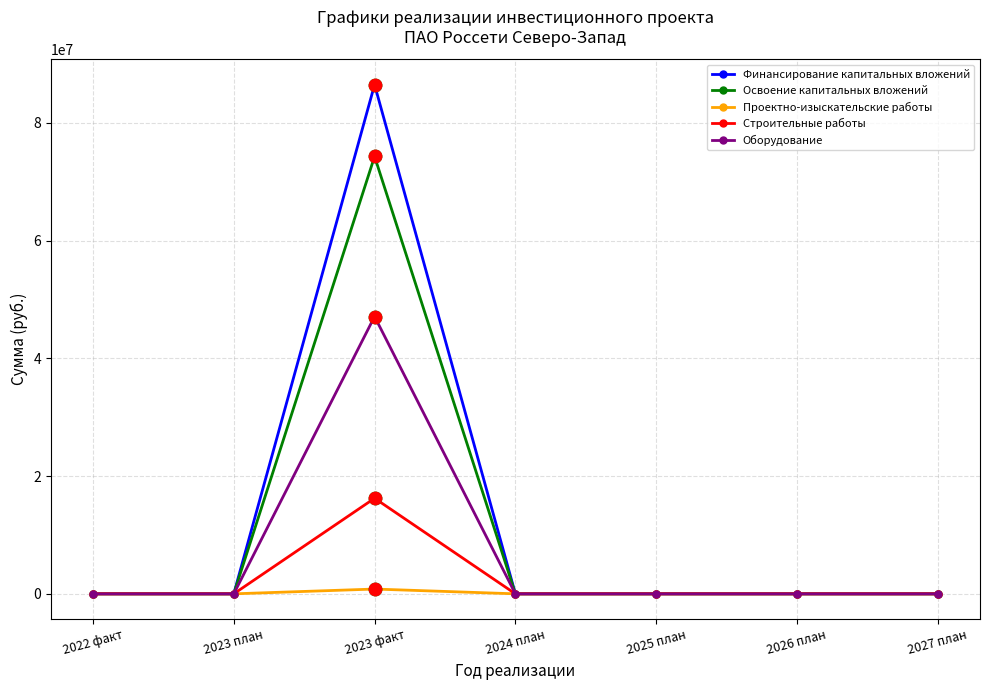

Which series has the widest spread of values?

Финансирование капитальных вложений